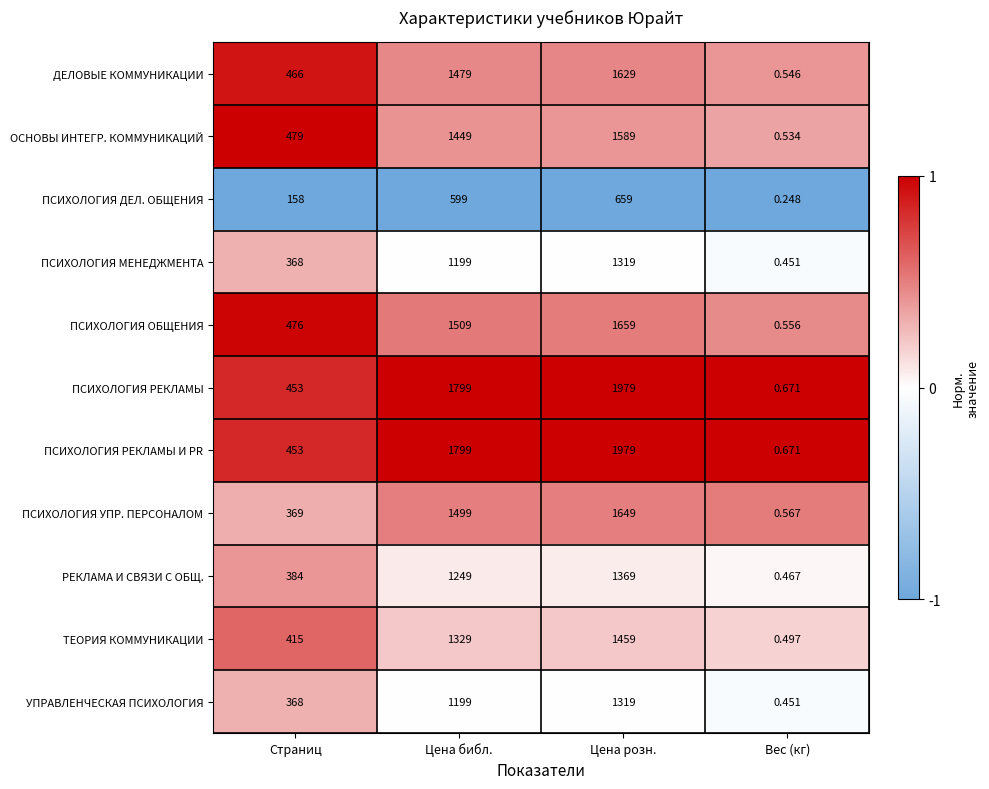

Which series changed the most between Страниц and Вес (кг)?

ОСНОВЫ ИНТЕГР. КОММУНИКАЦИЙ